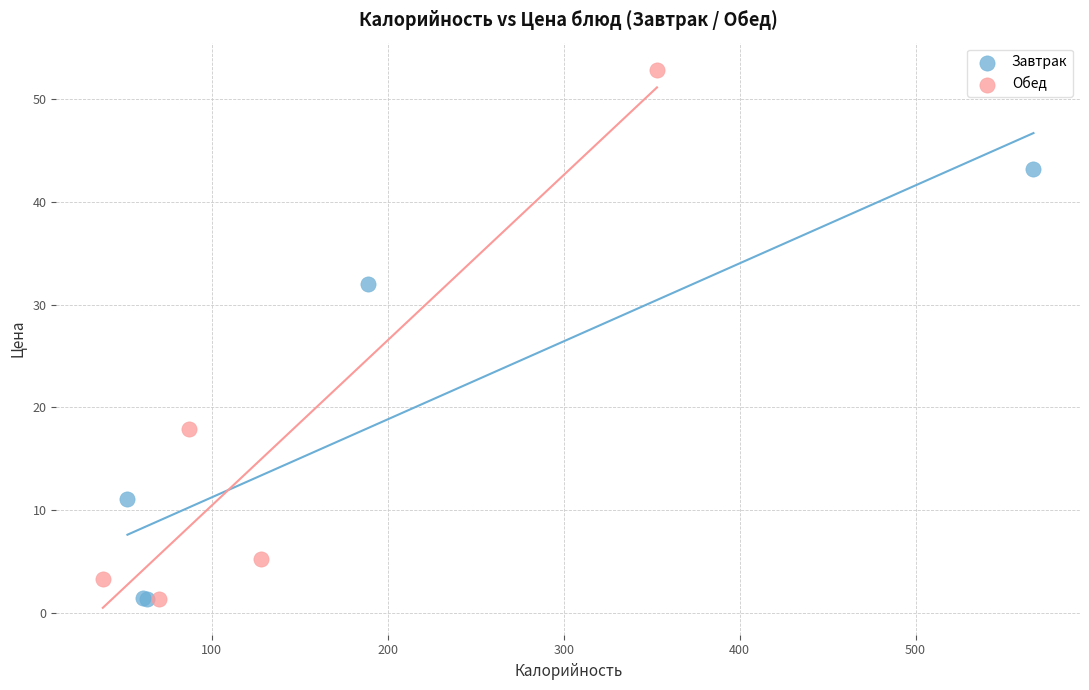

Which series has the largest Y range (max minus min)?

Обед